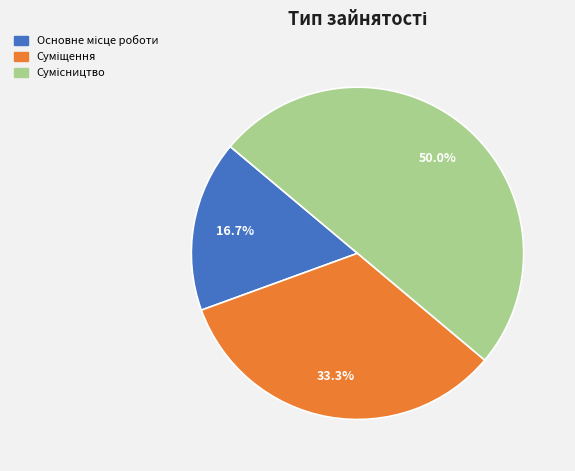

Which category has the smallest portion of the pie?

Основне місце роботи